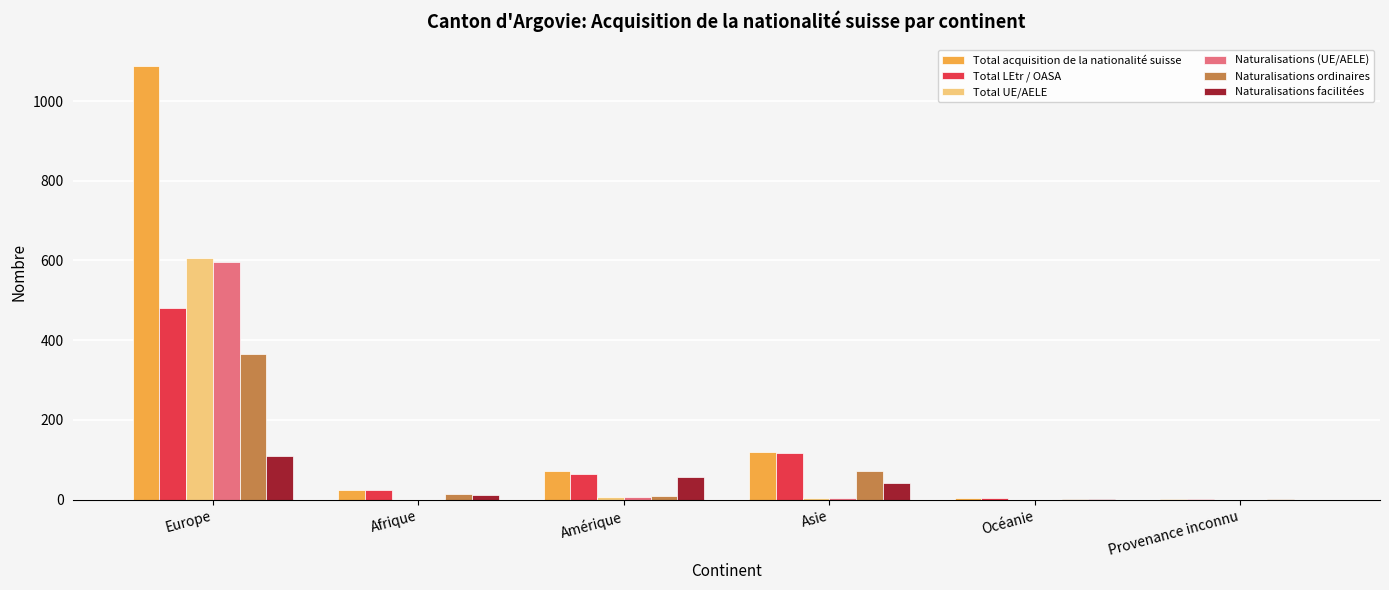

Which label corresponds to the largest value in the chart?

Europe